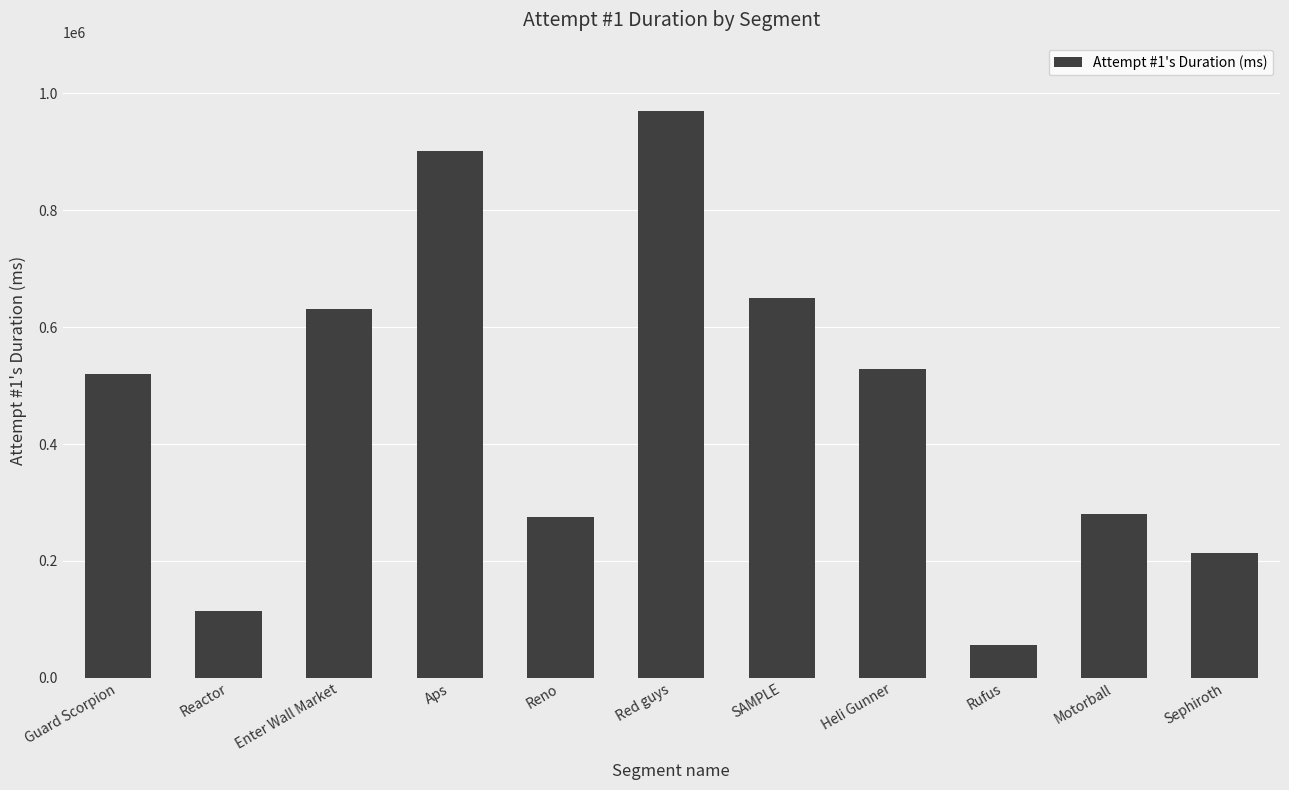

The value at Red guys is 1457495. True or false?

False